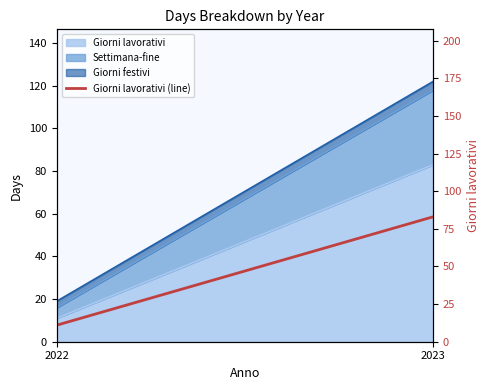

How many lines are shown in the chart?

1